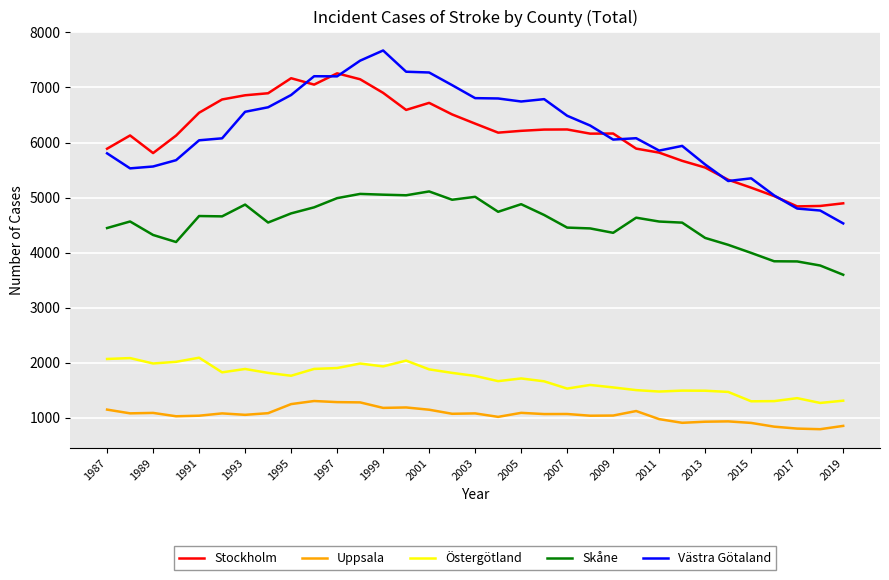

Rank the series by their maximum value, from lowest to highest.

Uppsala, Östergötland, Skåne, Stockholm, Västra Götaland